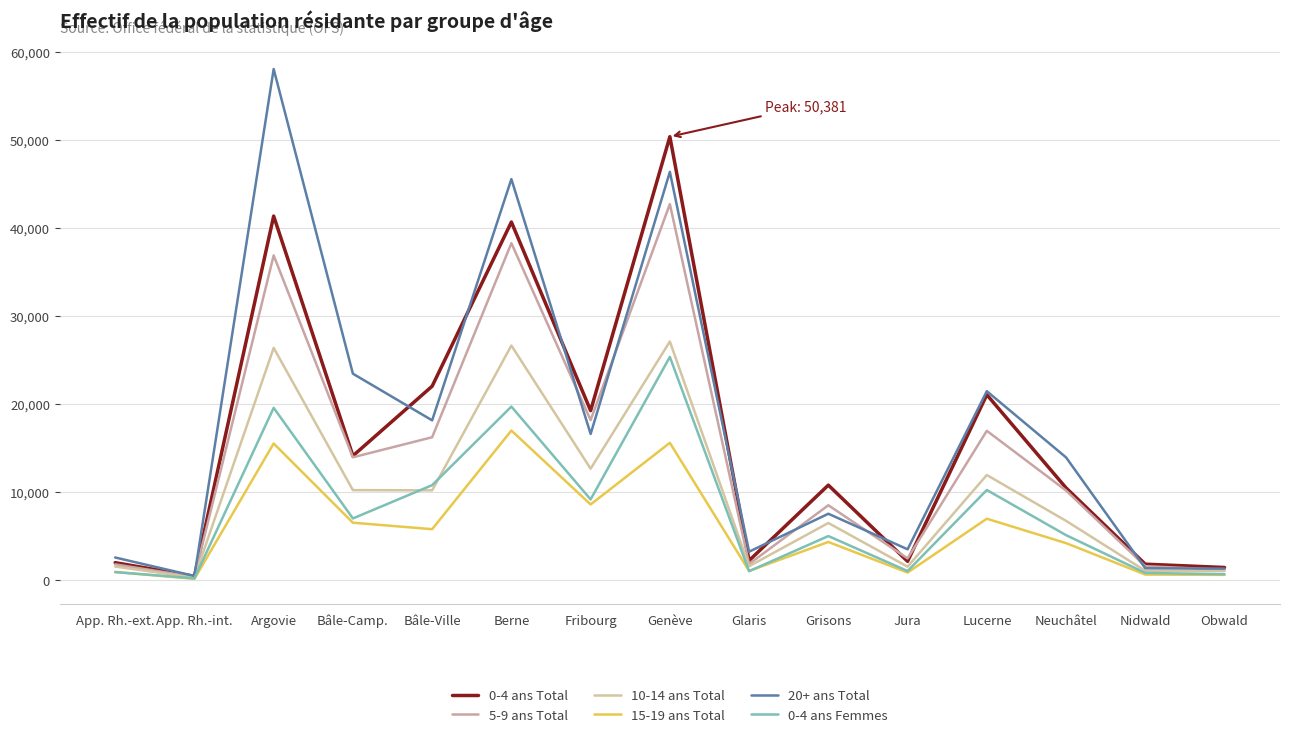

Where does the 15-19 ans Total series first go above 4361?

Argovie